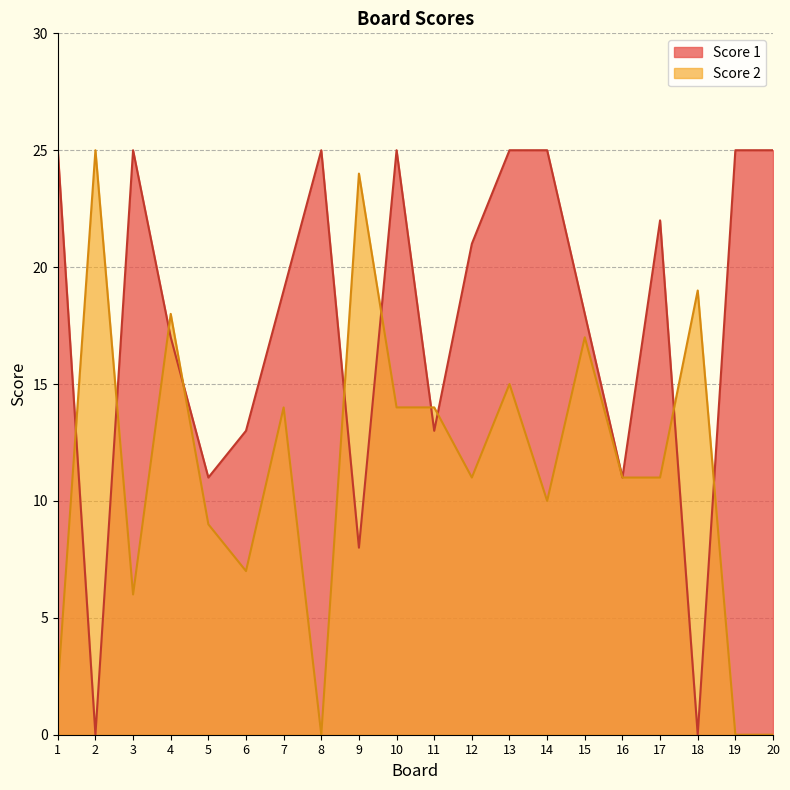

Rank the categories by Score 1 value from lowest to highest.

2, 18, 9, 5, 16, 6, 11, 4, 15, 7, 12, 17, 1, 3, 8, 10, 13, 14, 19, 20